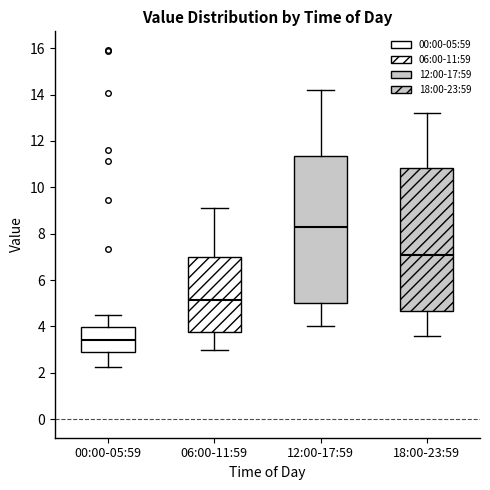

Where is the lower edge of the box for 18:00-23:59 on the y-axis? The values are not printed on the chart, so give them approximately, as read against the axis.

4.6